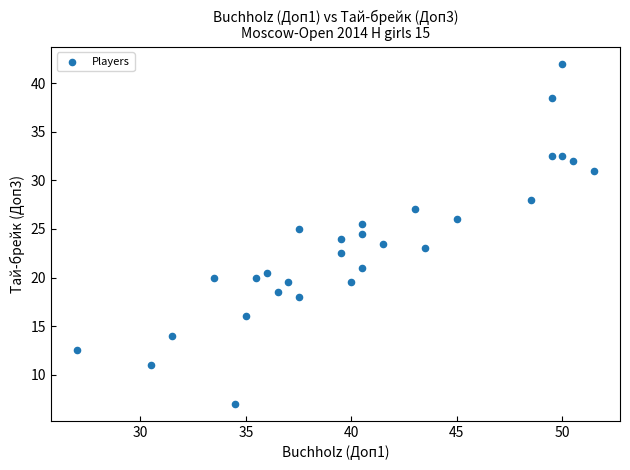

What is the range of Y values (max minus min)?

35.0